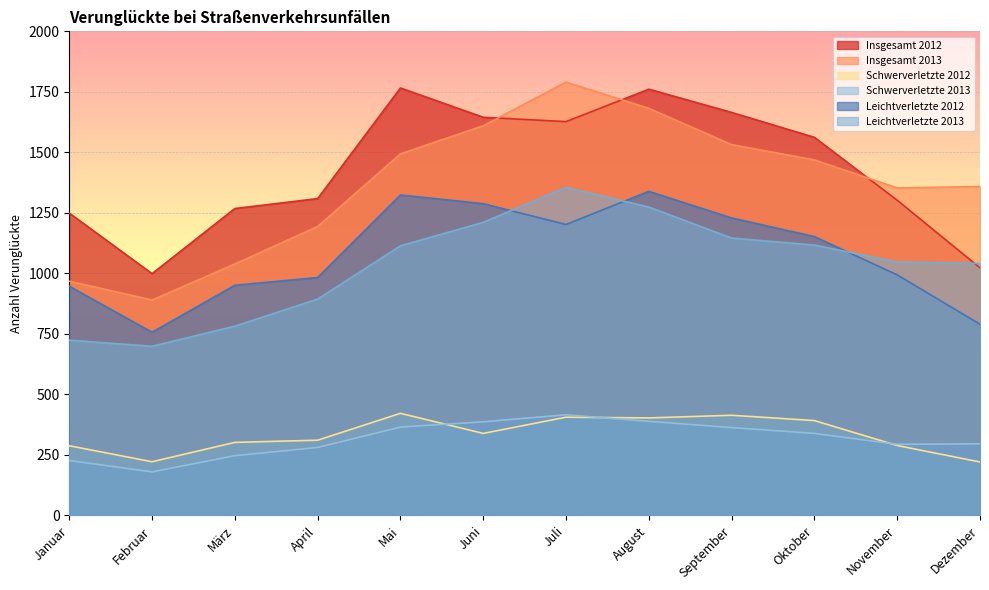

What is the spread (max minus min) of values at Dezember?

1138